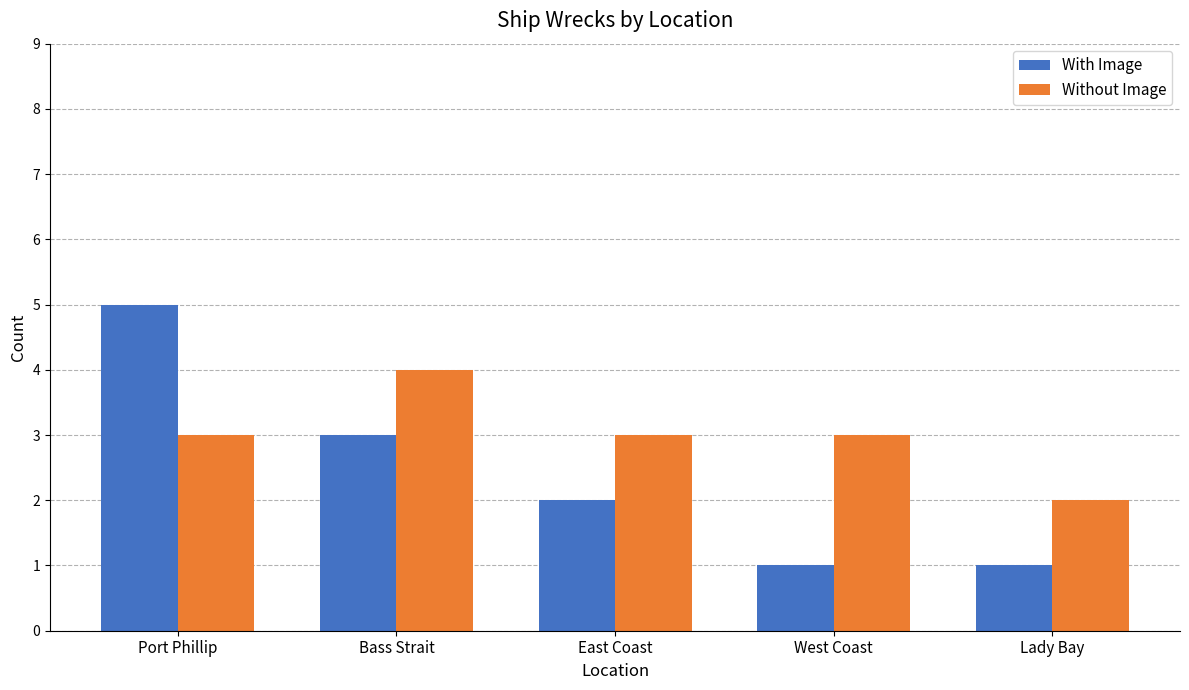

What is the sum of all With Image values?

12